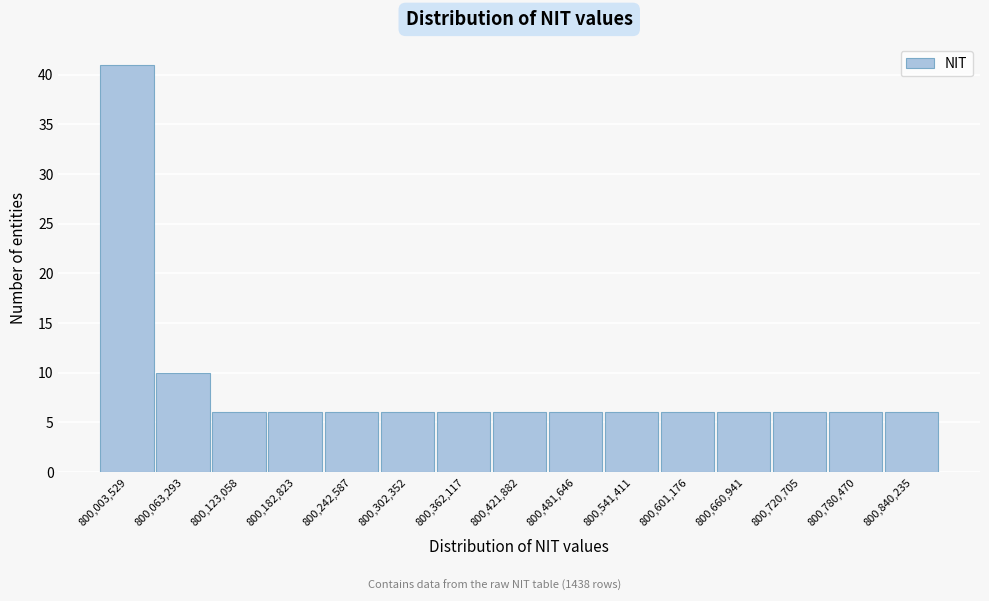

Reading left to right, transcribe all the data shown in this chart.

41	10	6	6	6	6	6	6	6	6	6	6	6	6	6